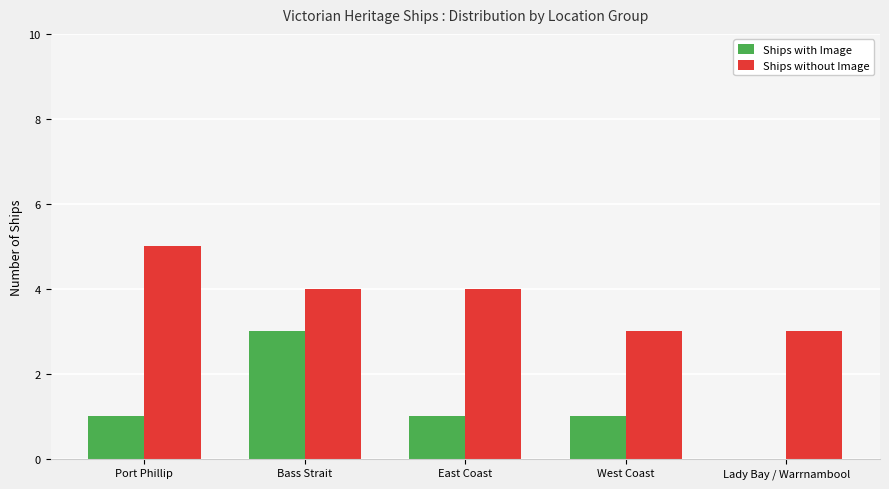

Which label corresponds to the largest value in the chart?

Port Phillip